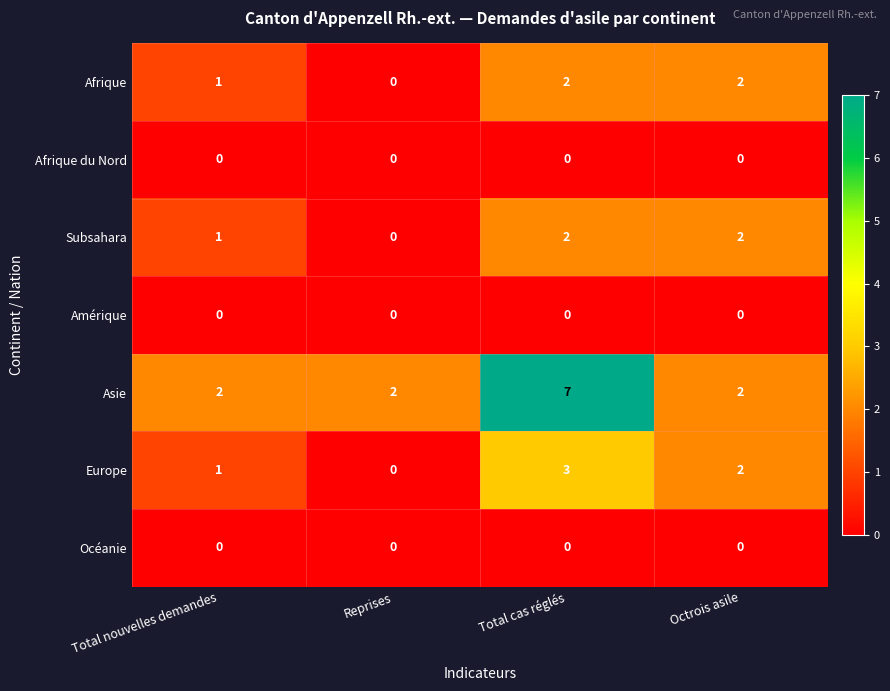

Which series has the largest total across all categories?

Asie